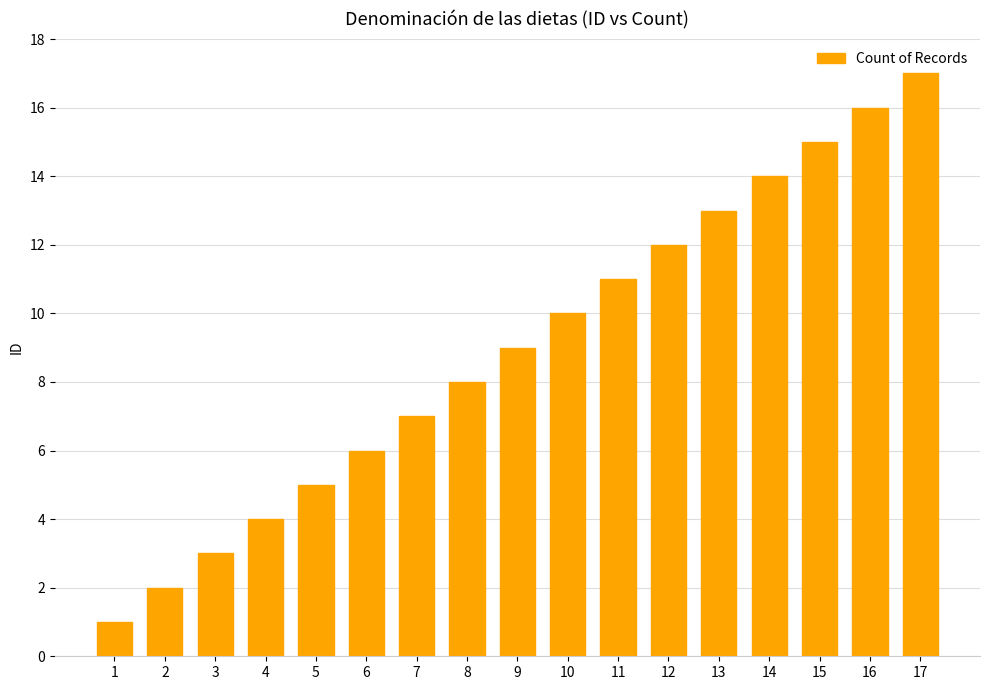

Which category has the lowest value across all series?

1